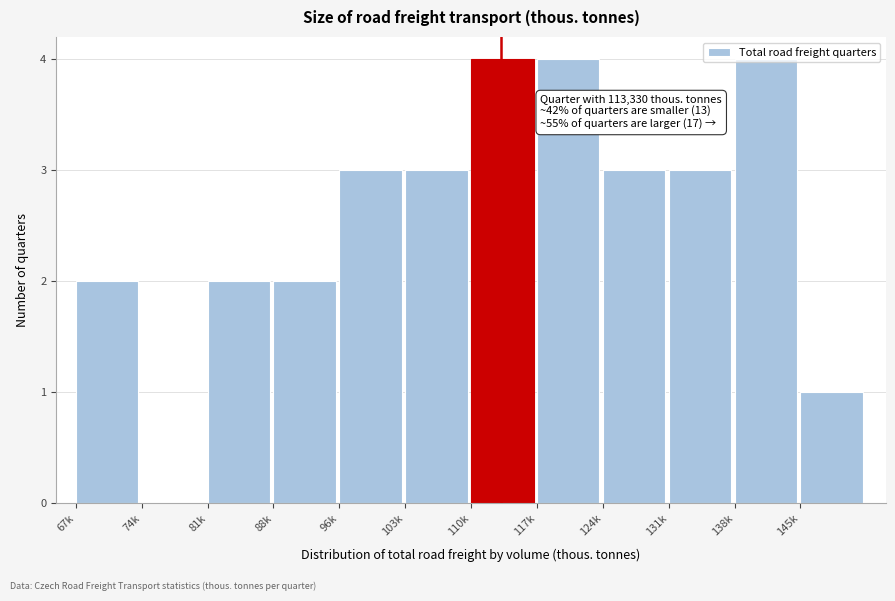

Is it true that the value at 138k is 4?

True